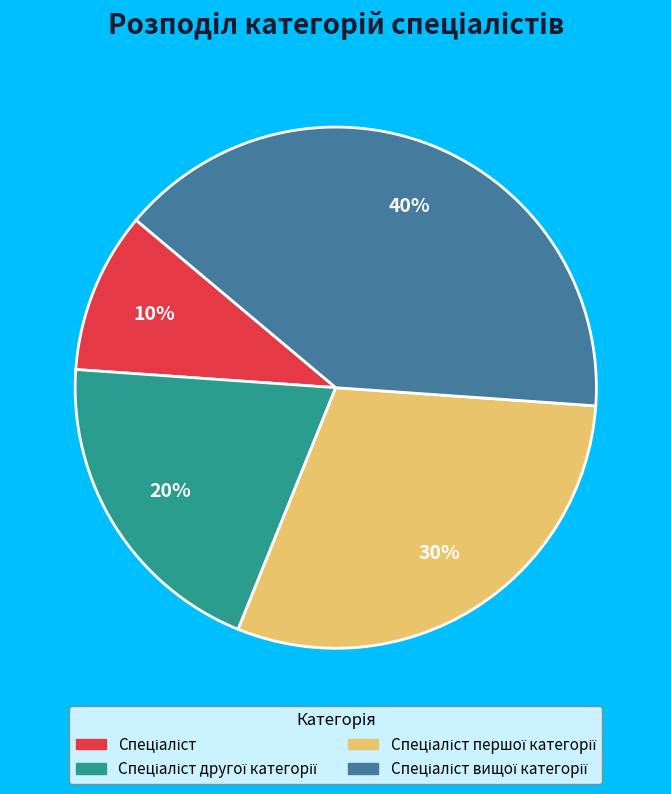

Does any single category account for the majority?

No